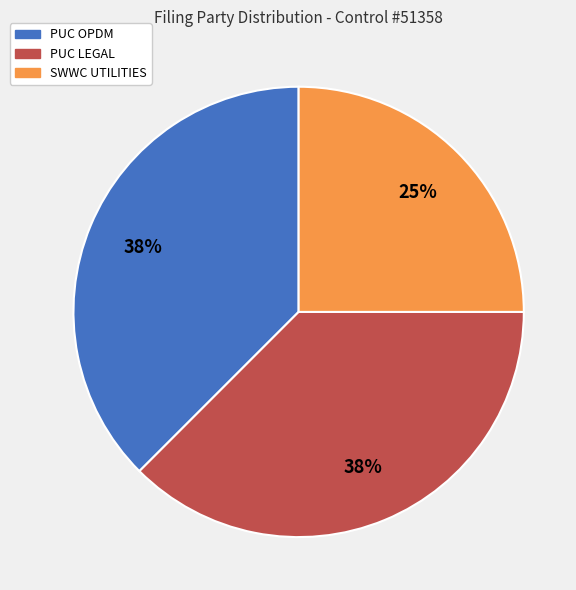

Count the number of slices in the pie.

3